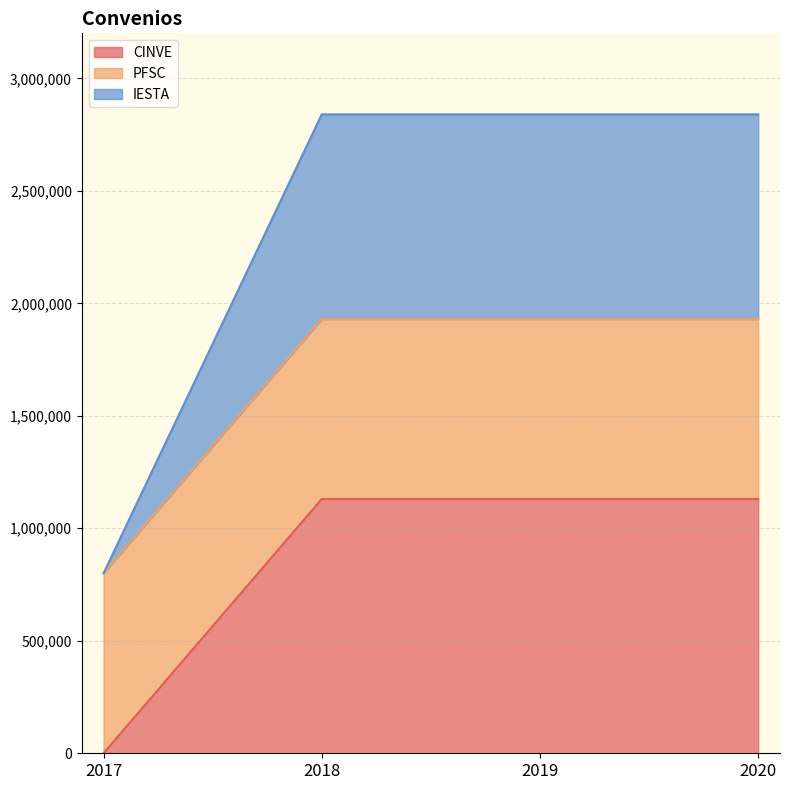

Is it true that IESTA equals 660898 at 2019?

False